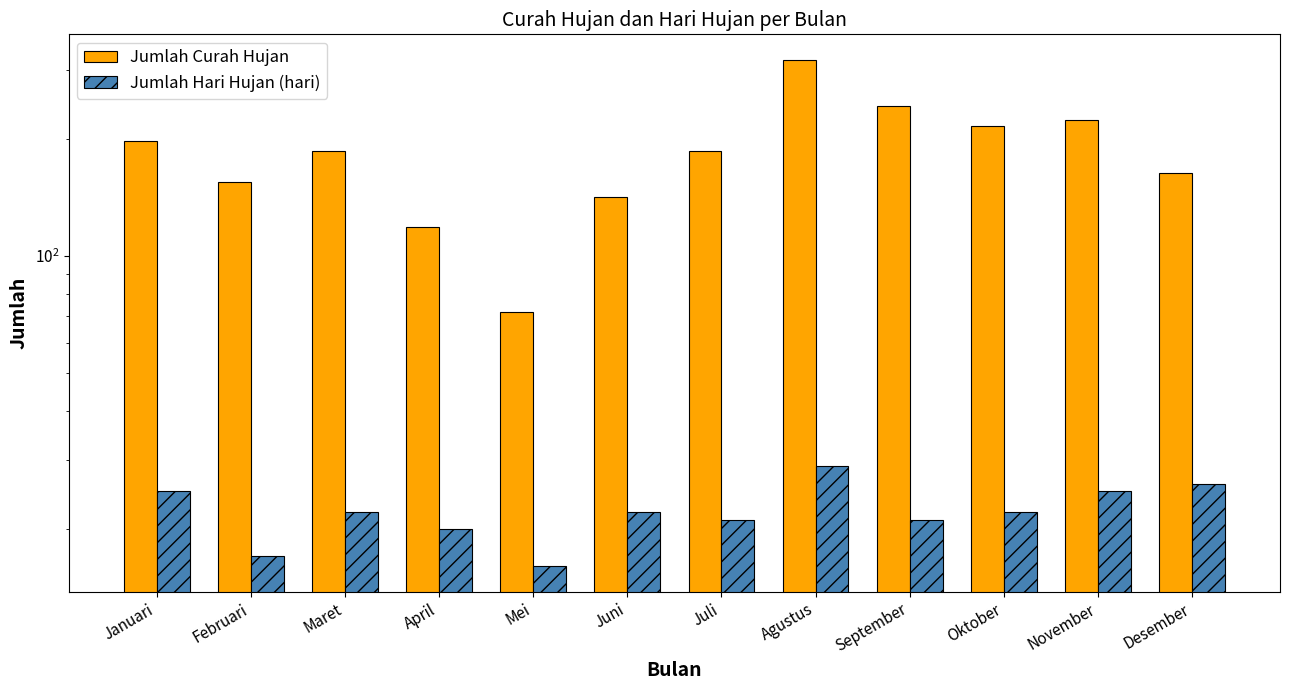

How many values in the Jumlah Curah Hujan series are below 186?

5